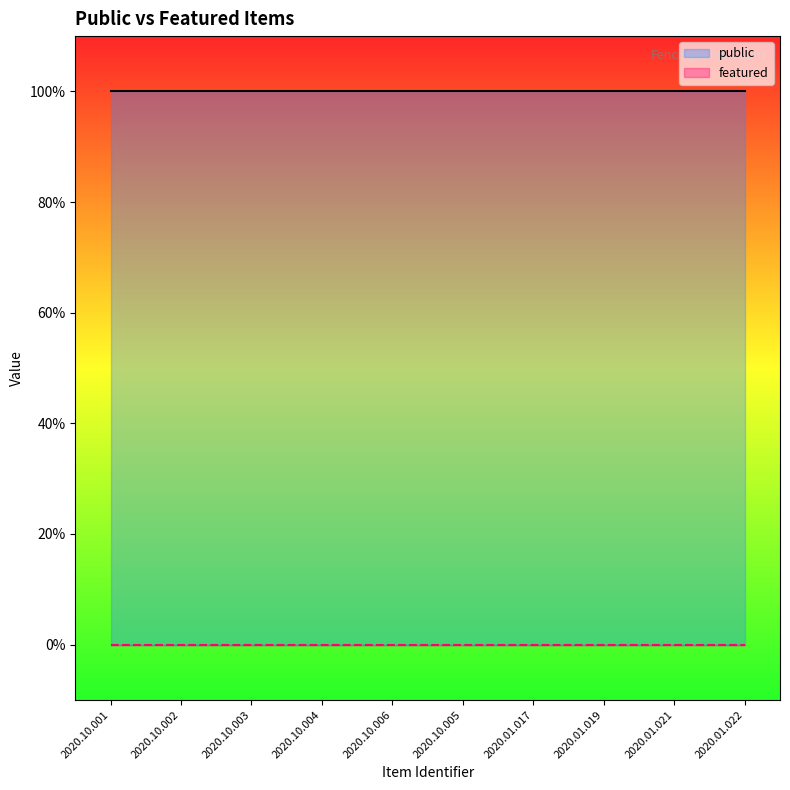

Between 2020.10.001 and 2020.10.004, which is larger?

2020.10.001